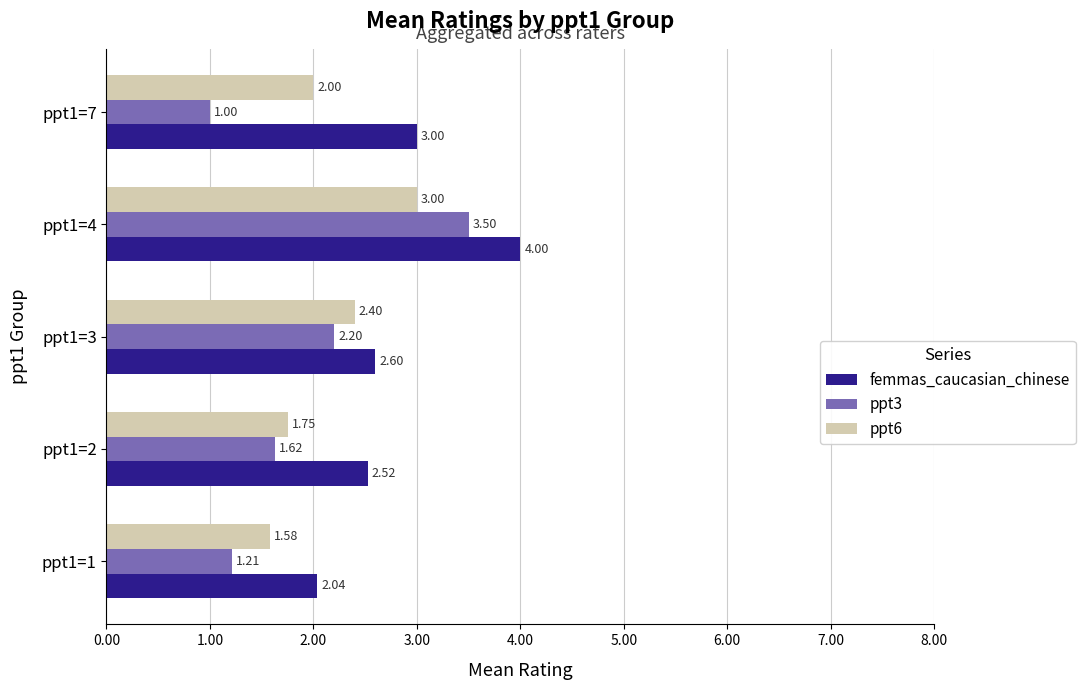

Is the value of ppt6 at ppt1=4 greater than the value of femmas_caucasian_chinese at ppt1=1?

Yes